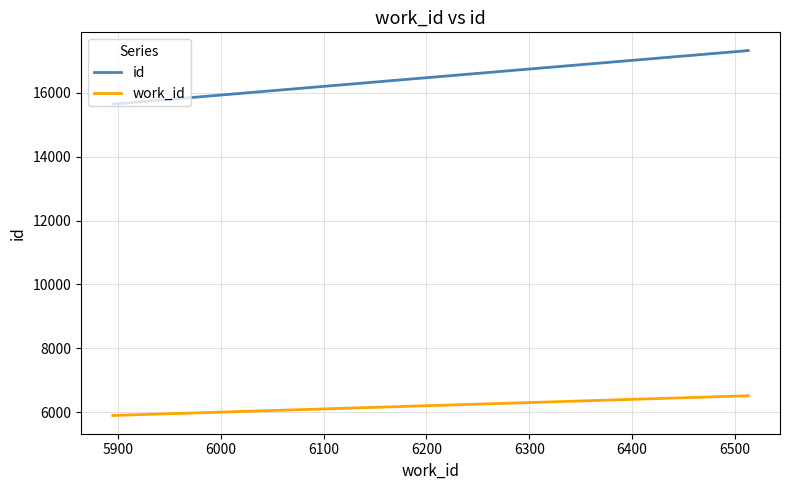

Does the chart display data point markers on the line(s)?

No